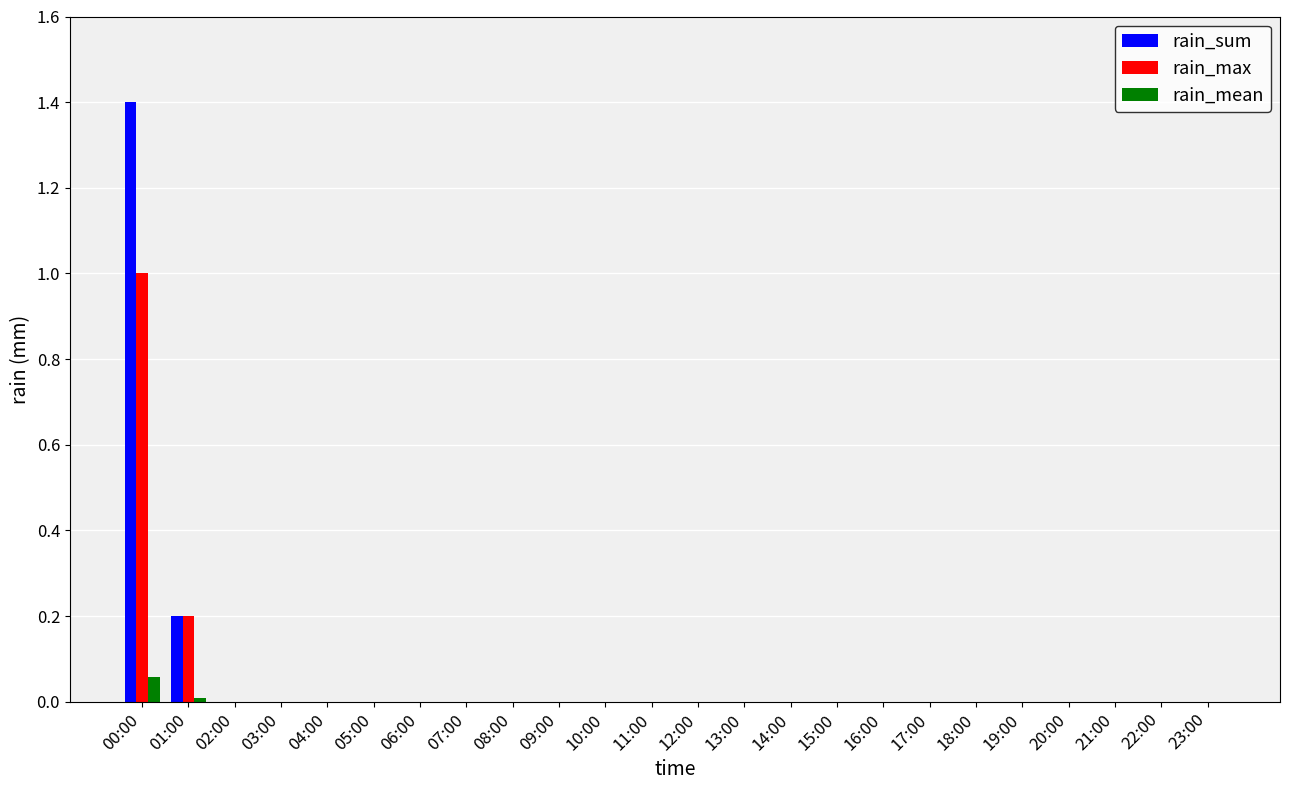

At which category is the sum across all series the highest?

00:00